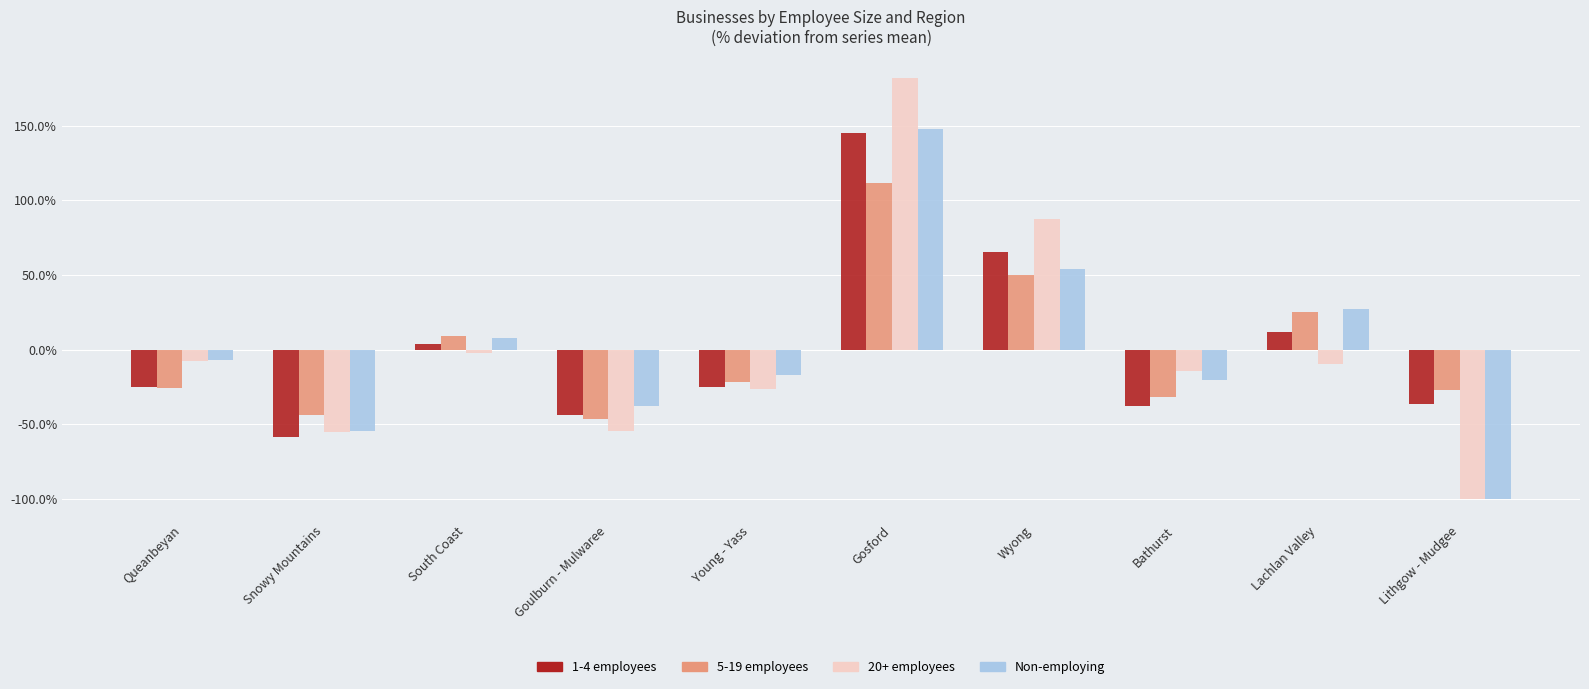

Reading left to right, what are all the values shown in this chart?

1-4 employees: -0.3	-0.6	0.0	-0.4	-0.2	1.5	0.7	-0.4	0.1	-0.4
5-19 employees: -0.3	-0.4	0.1	-0.5	-0.2	1.1	0.5	-0.3	0.3	-0.3
20+ employees: -0.1	-0.5	-0.0	-0.5	-0.3	1.8	0.9	-0.1	-0.1	-1.0
Non-employing: -0.1	-0.5	0.1	-0.4	-0.2	1.5	0.5	-0.2	0.3	-1.0